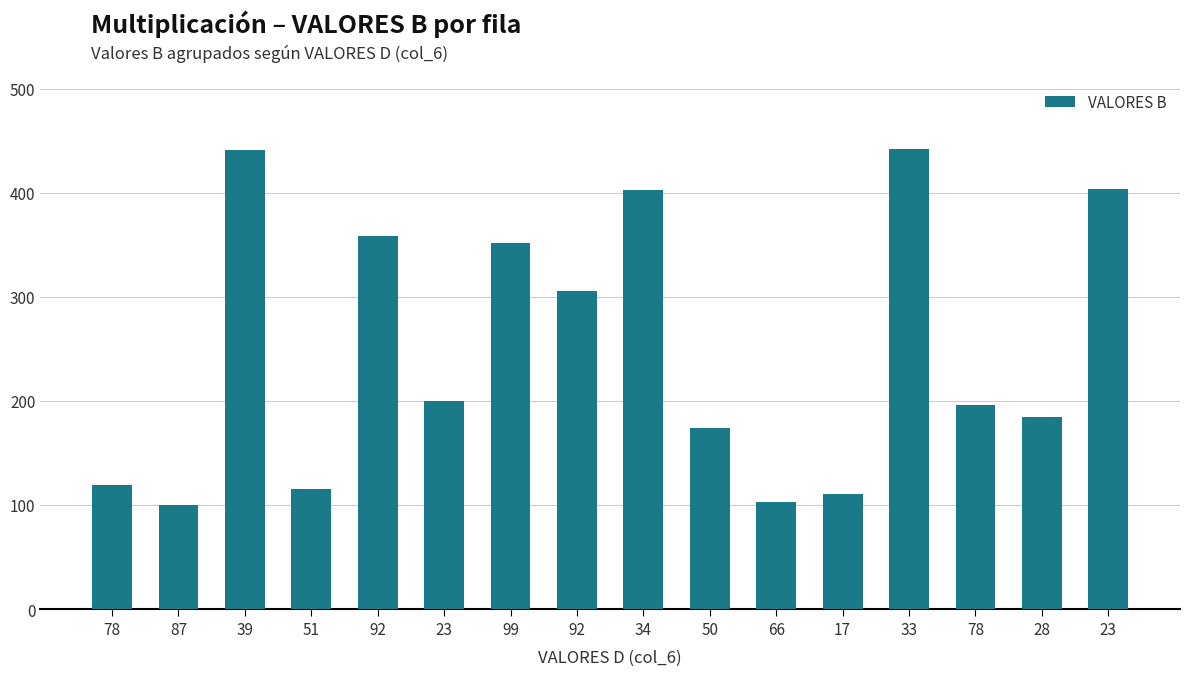

What is the label of the 10th bar from the right?

99